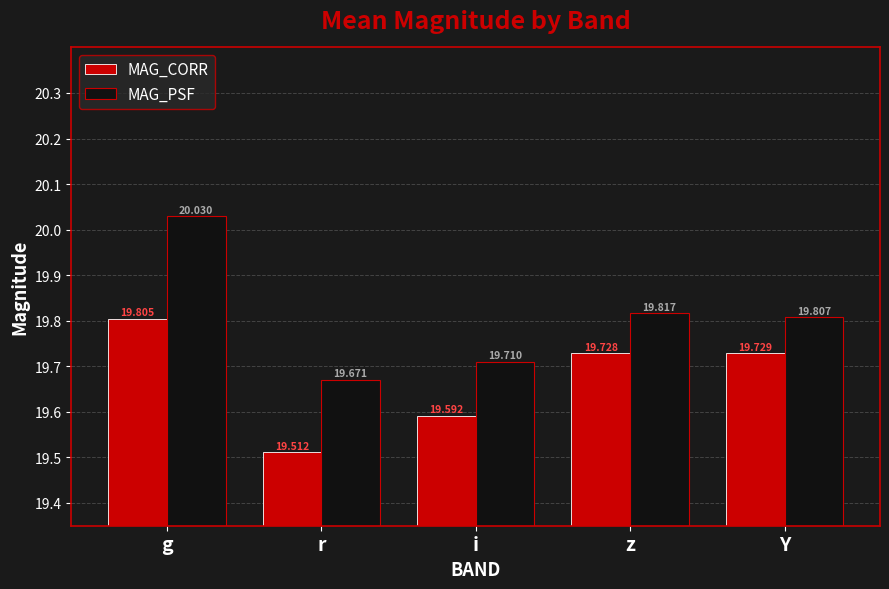

At which category is the sum across all series the highest?

g